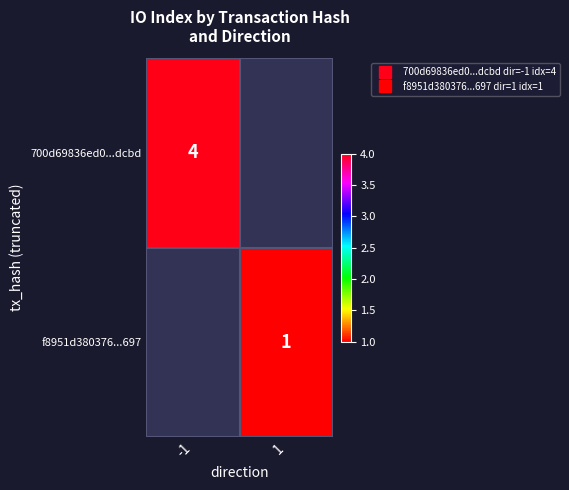

How many categories are shown in the chart?

2